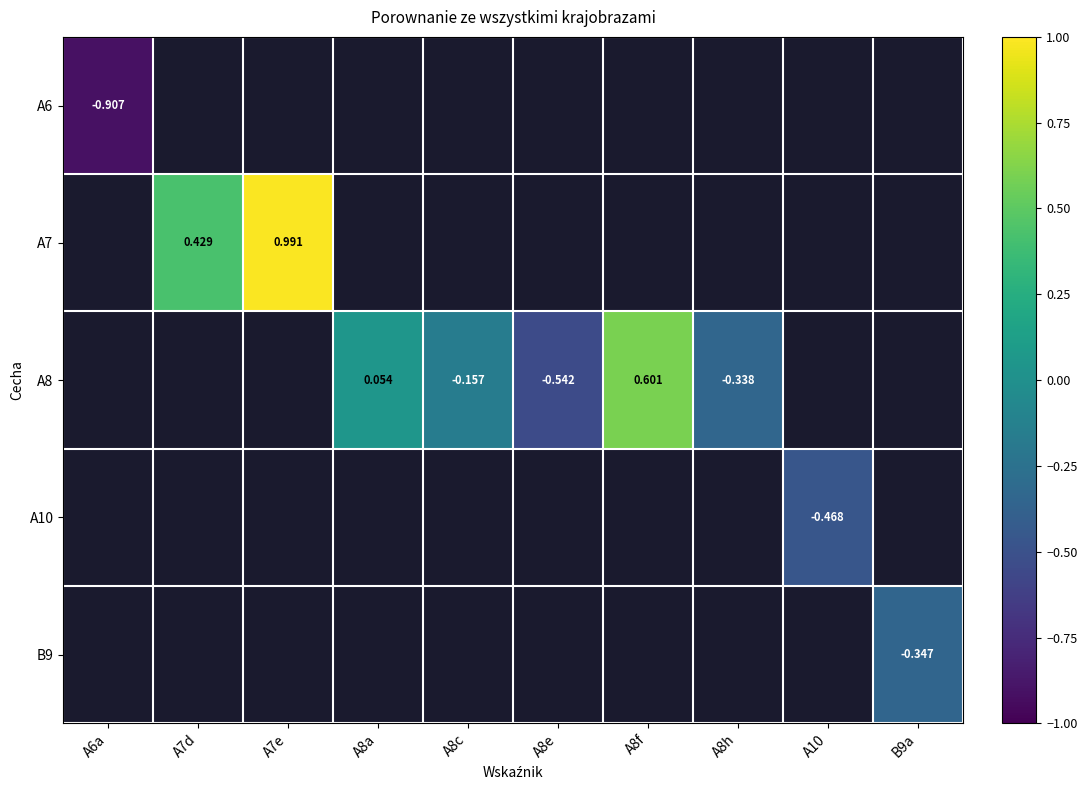

What is the maximum value shown in the chart?

1.0